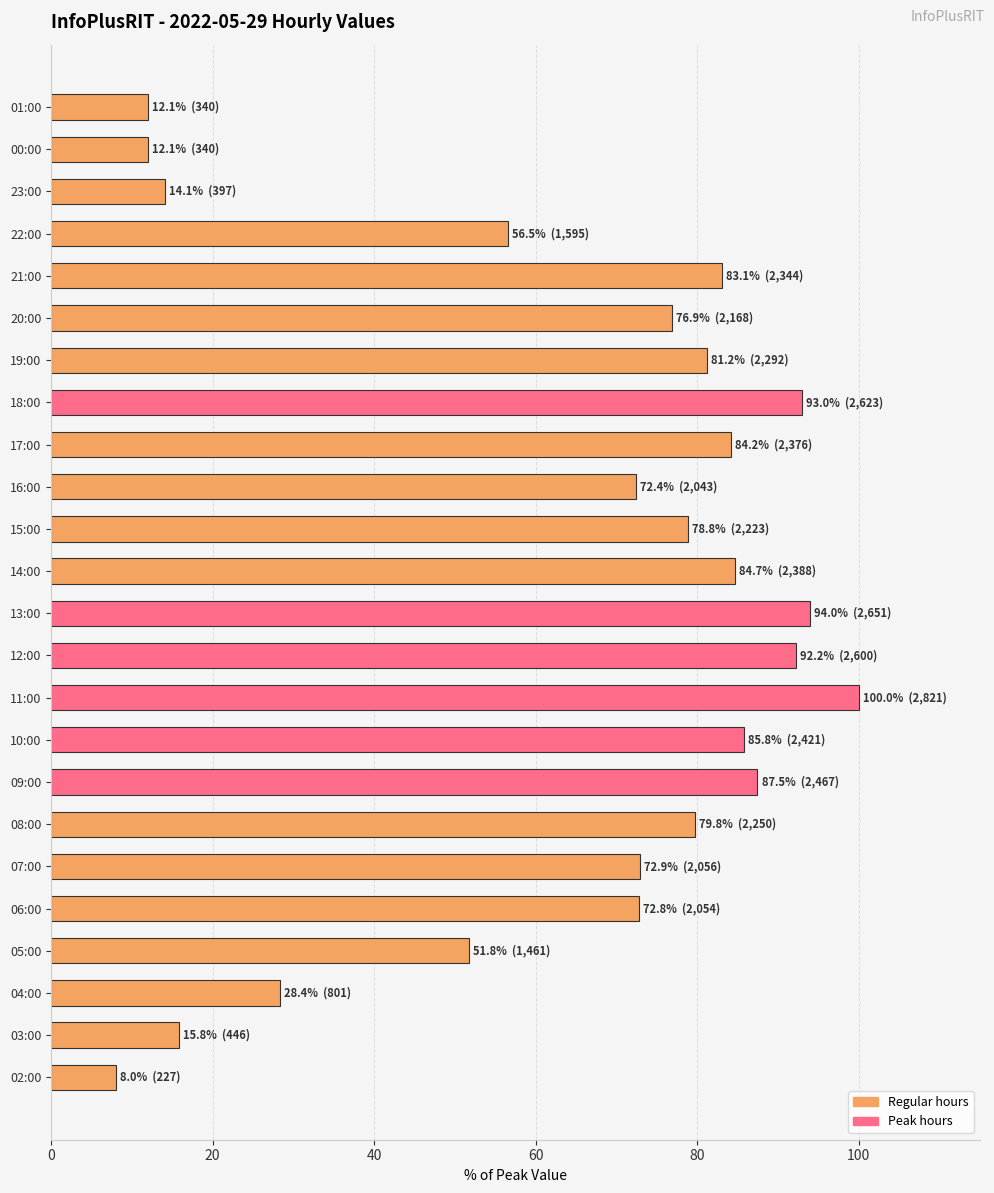

Approximately how many times larger is the value at 11:00 compared to 03:00?

6.3